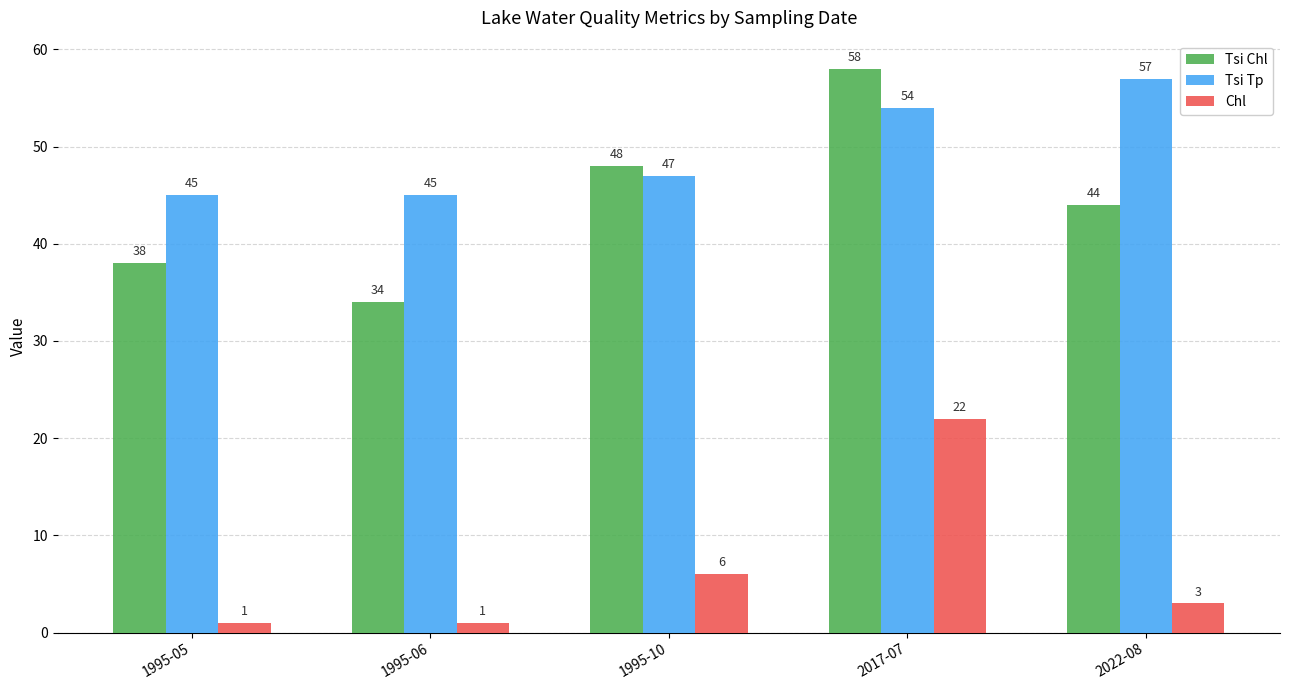

At 2017-07, list the series in order from smallest to largest.

Chl, Tsi Tp, Tsi Chl